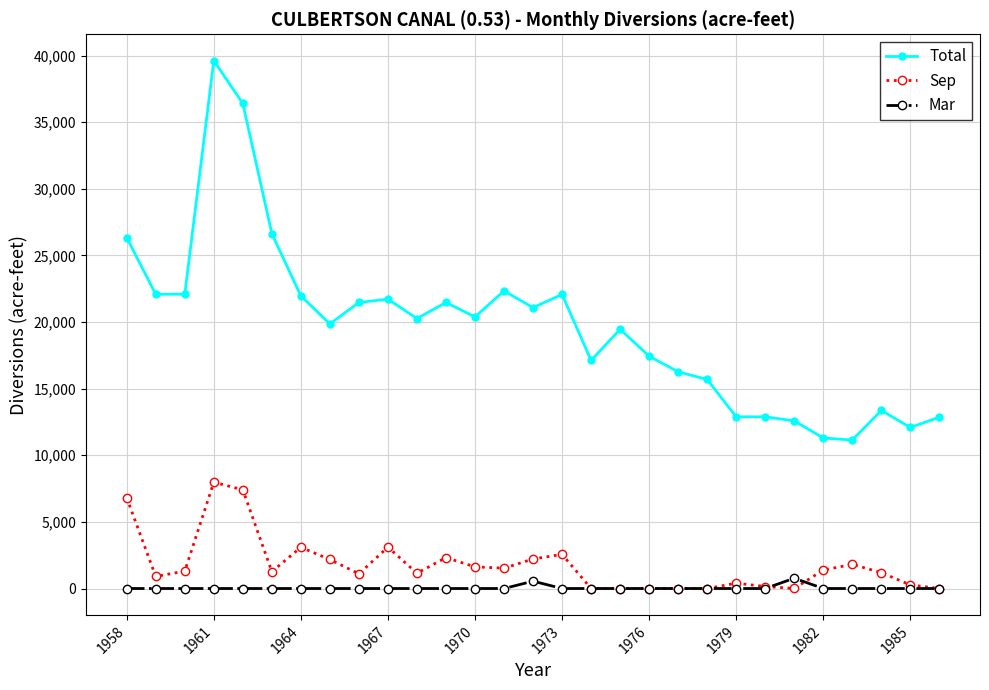

How many lines are shown in the chart?

3